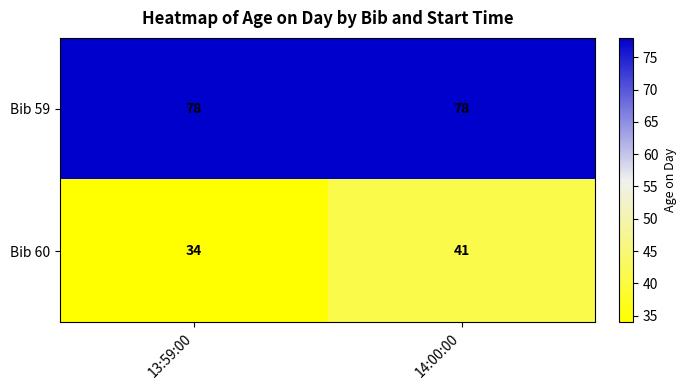

Reading left to right, transcribe all the data shown in this chart.

Bib 59: 13:59:00=78	14:00:00=78
Bib 60: 13:59:00=34	14:00:00=41